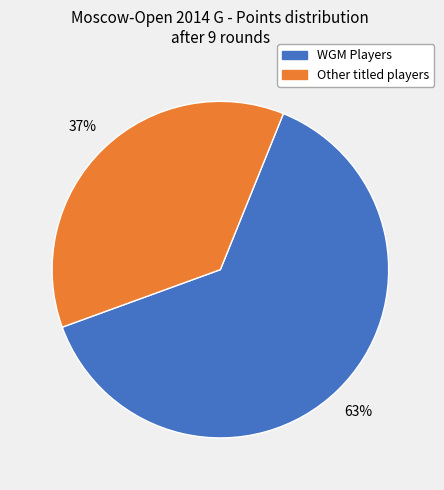

To the nearest percent, what is the average slice percentage?

50%